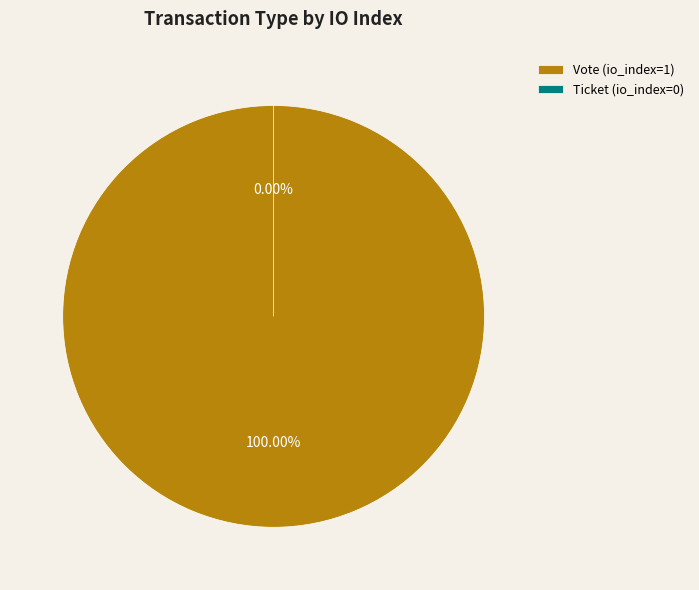

Is it true that Ticket (io_index=0) is 1% of the pie?

False